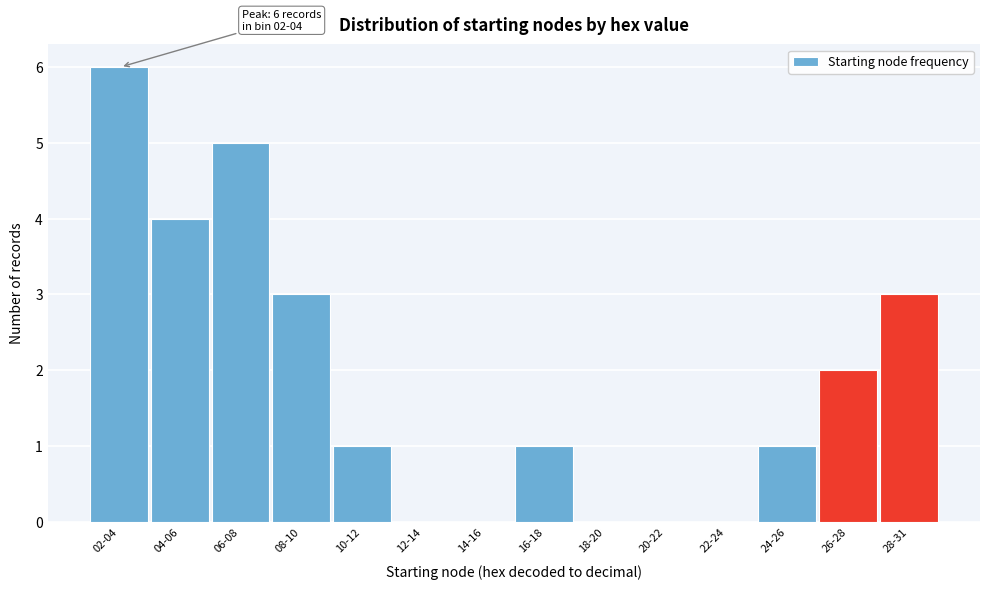

Reading left to right, extract all data points from this chart.

02-04=6	04-06=4	06-08=5	08-10=3	10-12=1	12-14=0	14-16=0	16-18=1	18-20=0	20-22=0	22-24=0	24-26=1	26-28=2	28-31=3